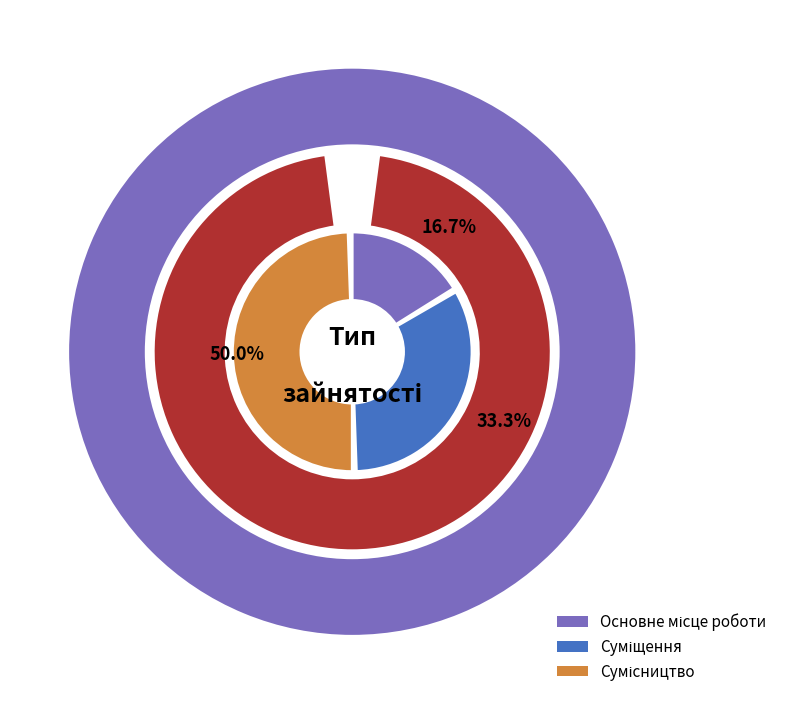

What percentage is the Основне місце роботи slice, to the nearest percent?

17%